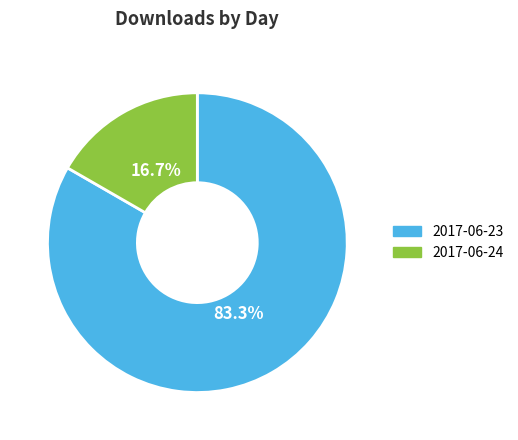

To the nearest percent, what is the combined percentage of 2017-06-24 and 2017-06-23?

100%